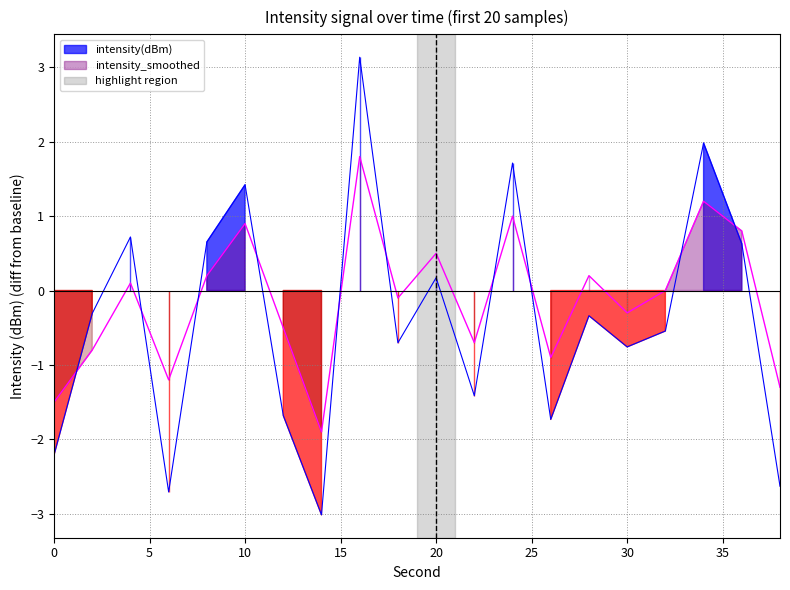

At which label is intensity_smoothed closest to 0?

32